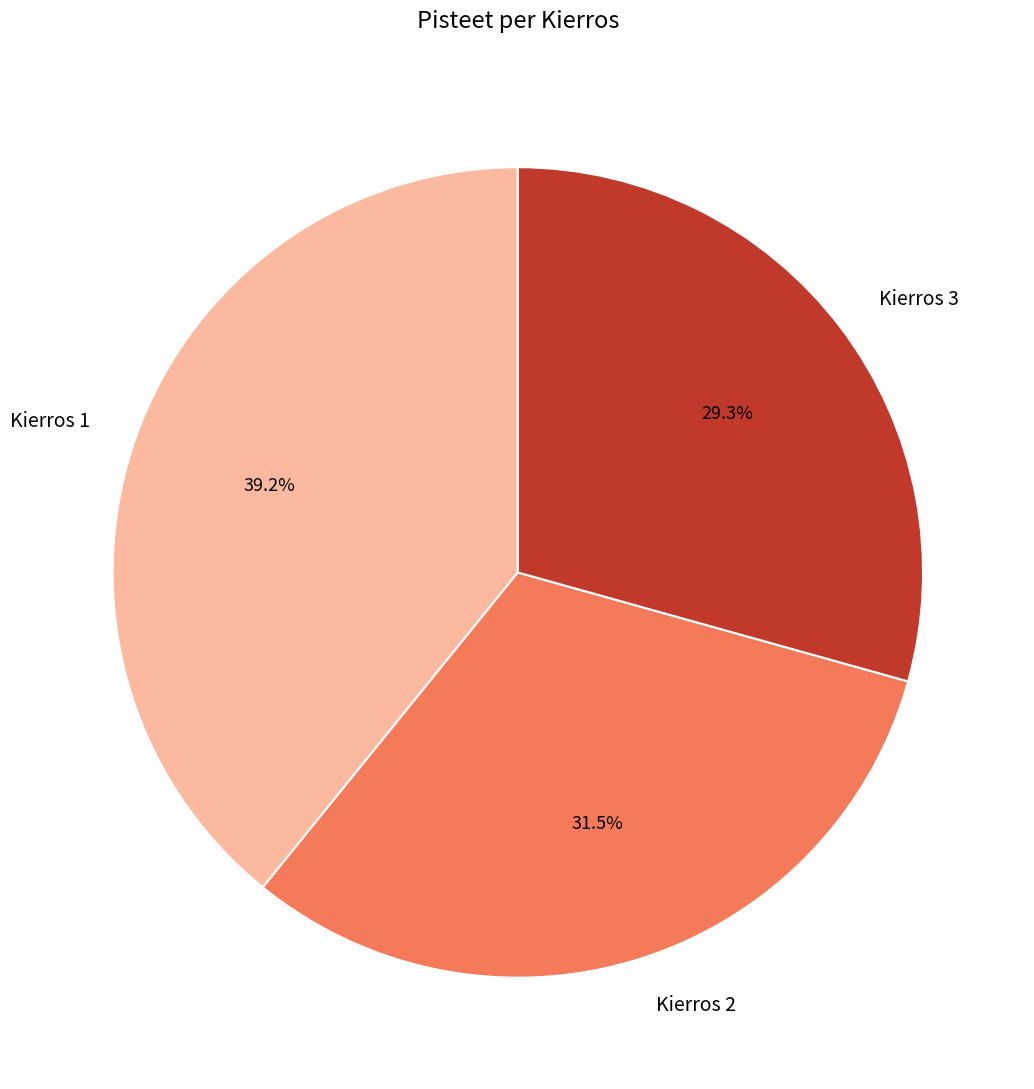

The Kierros 3 slice represents 35% of the pie. True or false?

False